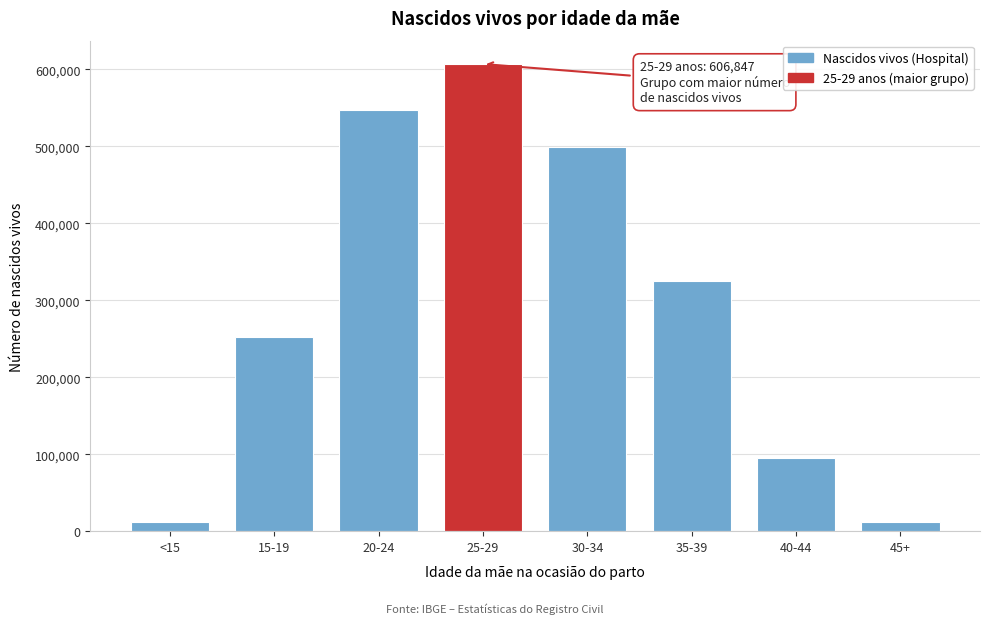

Where is the data nearest to the value 309083?

35-39